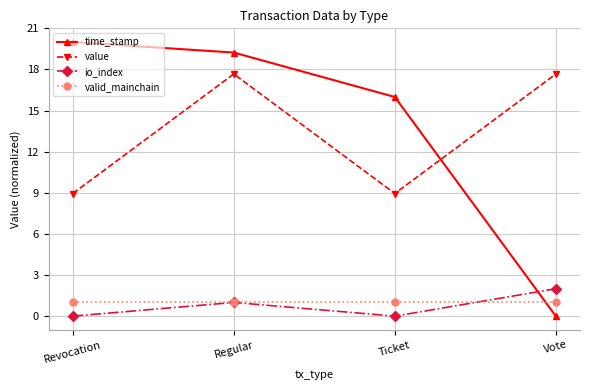

What is the label of the 1st point from the left?

Revocation